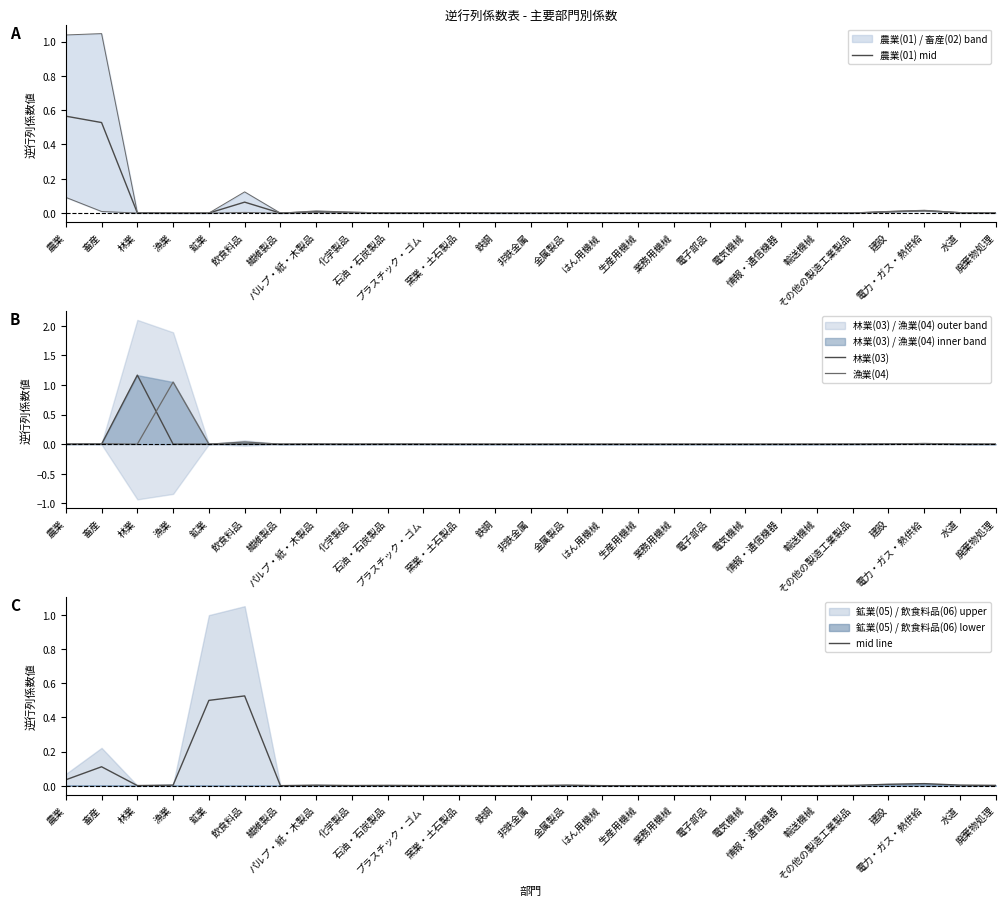

Which category has the lowest value in the 農業(01) mid series?

情報・通信機器